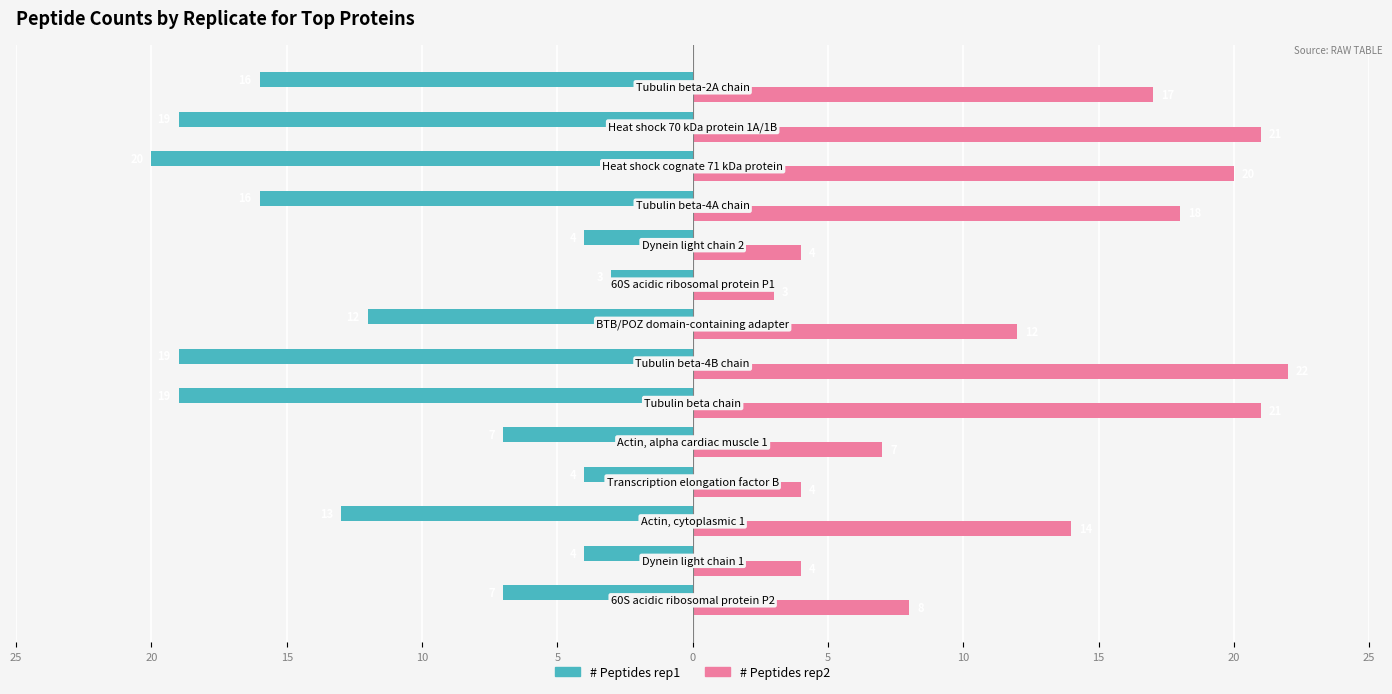

What are all the series names shown in the legend?

# Peptides rep1, # Peptides rep2